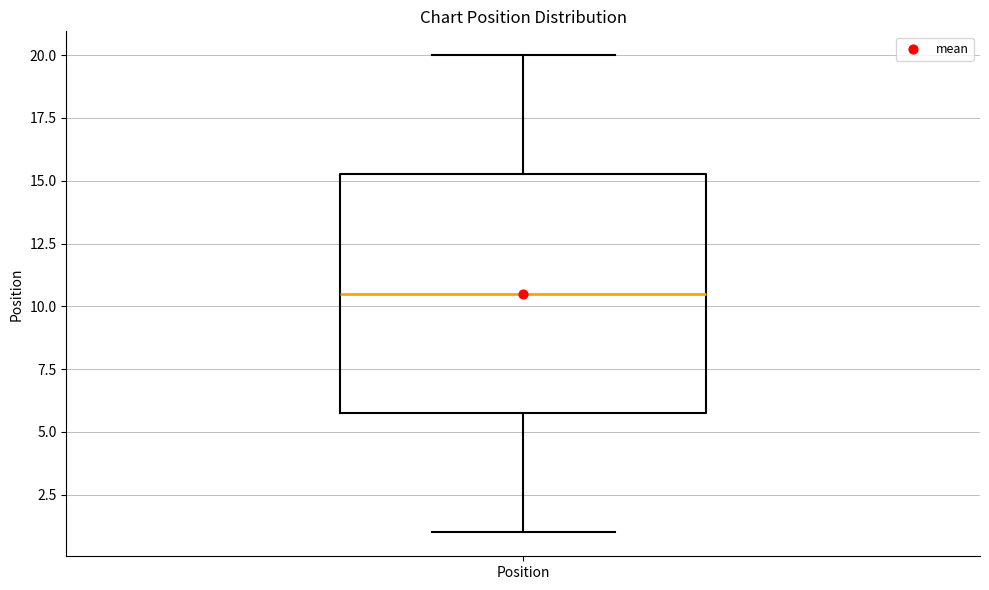

Transcribe this box plot: give where the median line is, the range the box spans, and where the two whiskers end, as read against the y-axis. The values are not printed on the chart, so give them approximately, as read against the axis.

median 10.5, box 6.0 to 15.5, whiskers 1.0 to 20.0